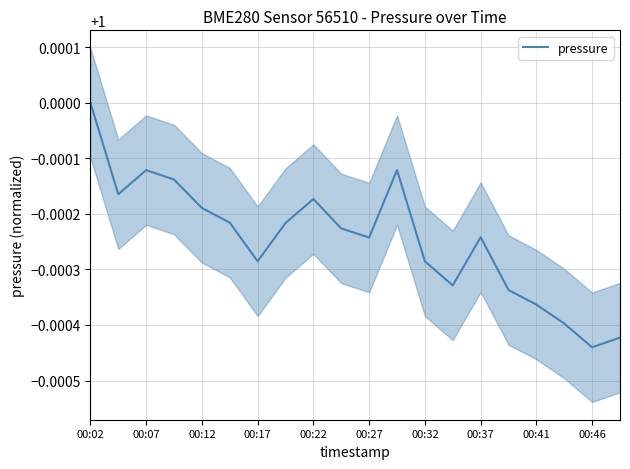

Is it true that pressure equals 0.4 at 00:07?

False